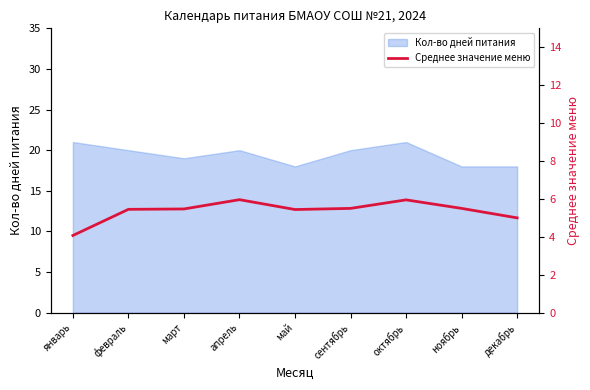

True or false: there are more than 2 points higher than both neighbors.

False